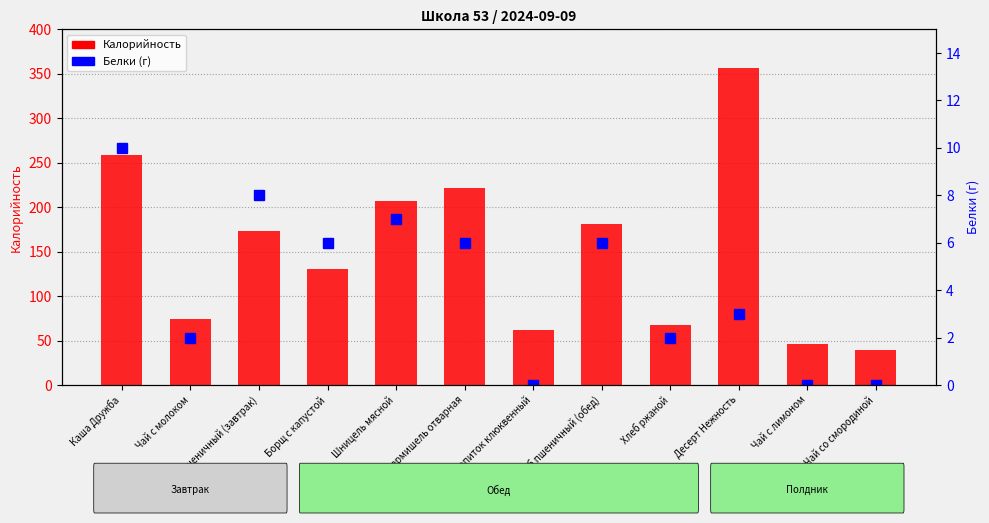

Which category has the lowest value in the Калорийность series?

Чай со смородиной